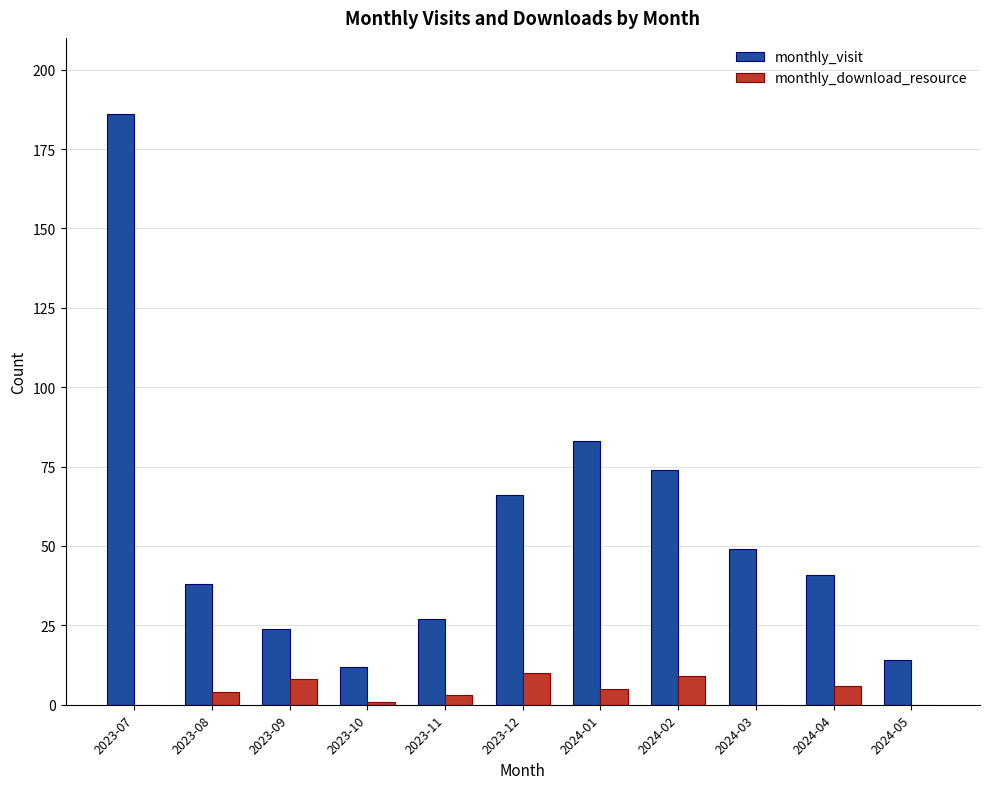

At which category is the sum across all series the highest?

2023-07